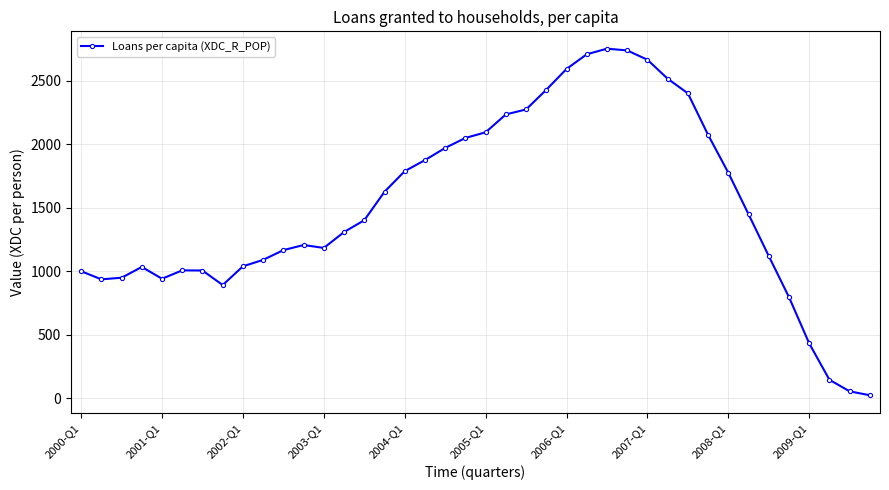

What is the sum of all values?

60788.2